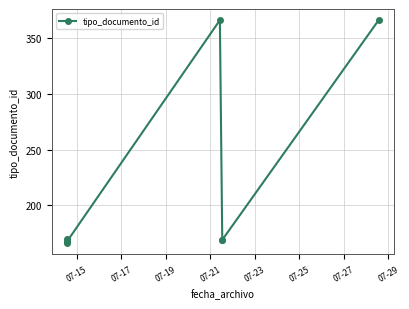

Is this an area chart (filled region under the line)?

No